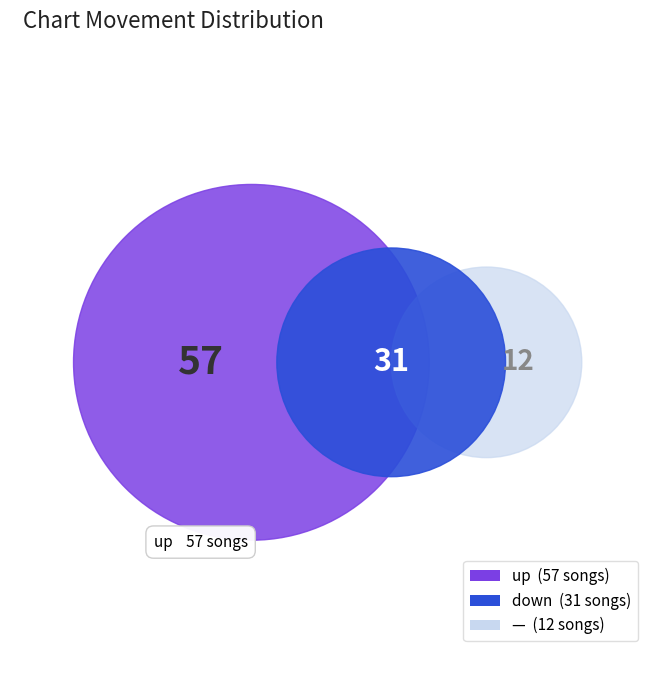

Does up account for over 50% of the chart?

Yes